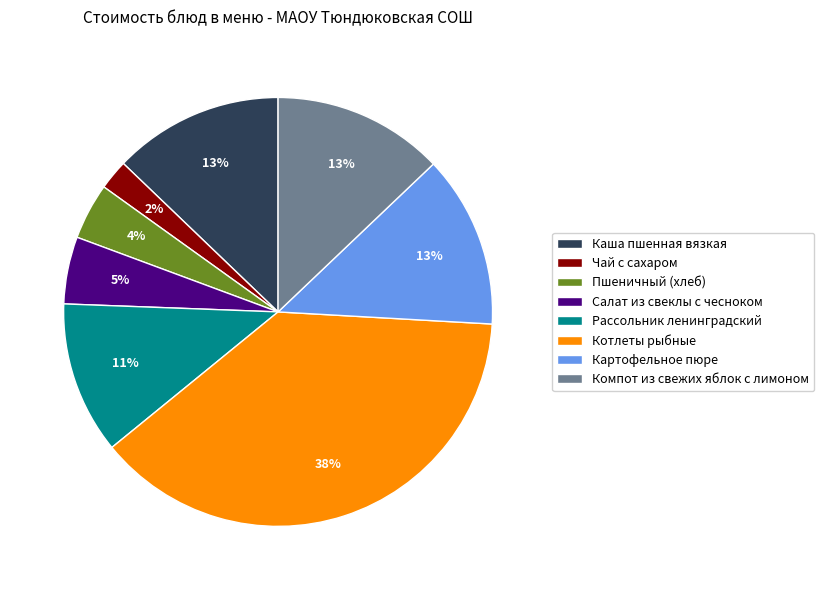

Combined, do Рассольник ленинградский and Салат из свеклы с чесноком account for over 50%?

No